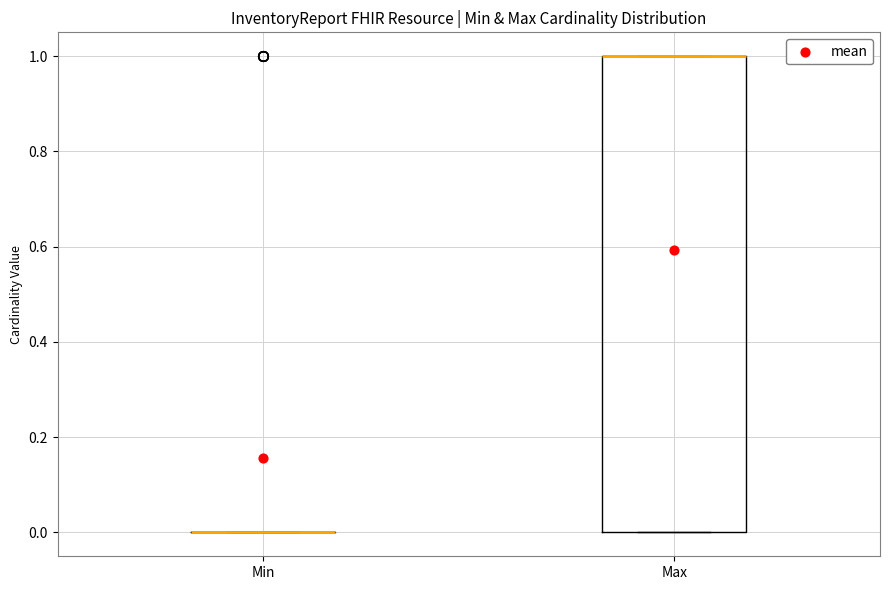

Comparing the boxes themselves (not the whiskers), which one is the tallest?

Max